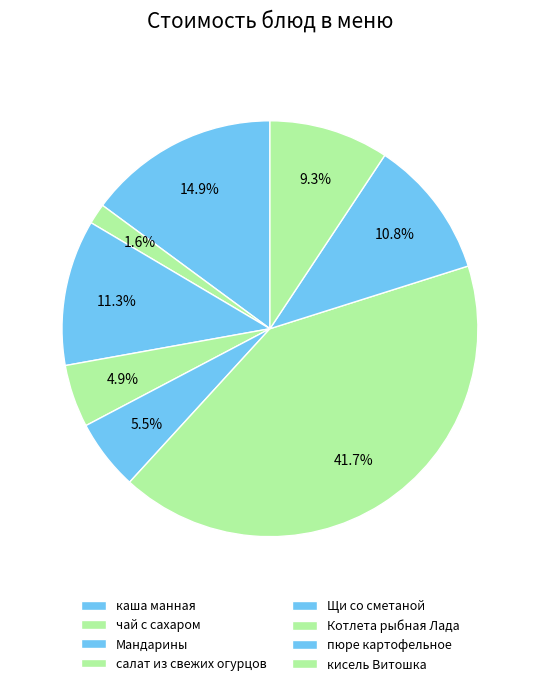

Which slice is the smallest?

чай с сахаром